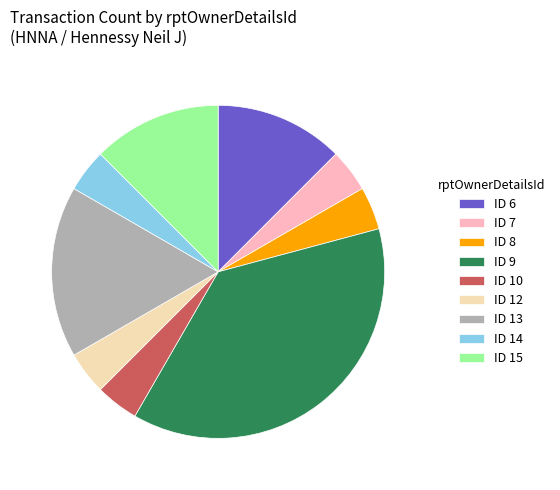

Does ID 10 represent more than half of the total?

No